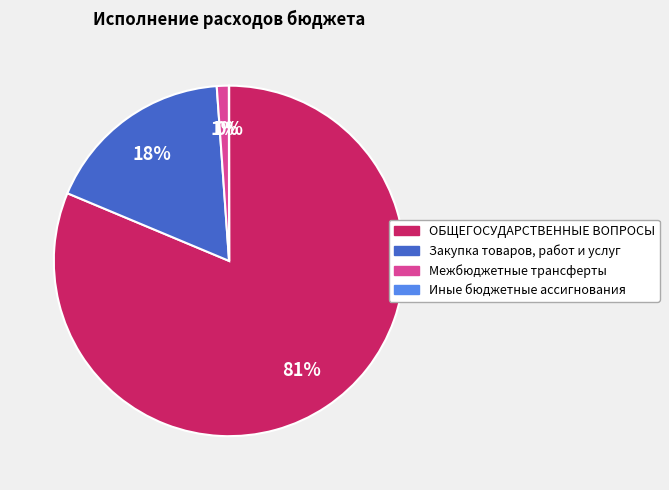

To the nearest percent, what portion does Закупка товаров, работ и услуг represent?

18%